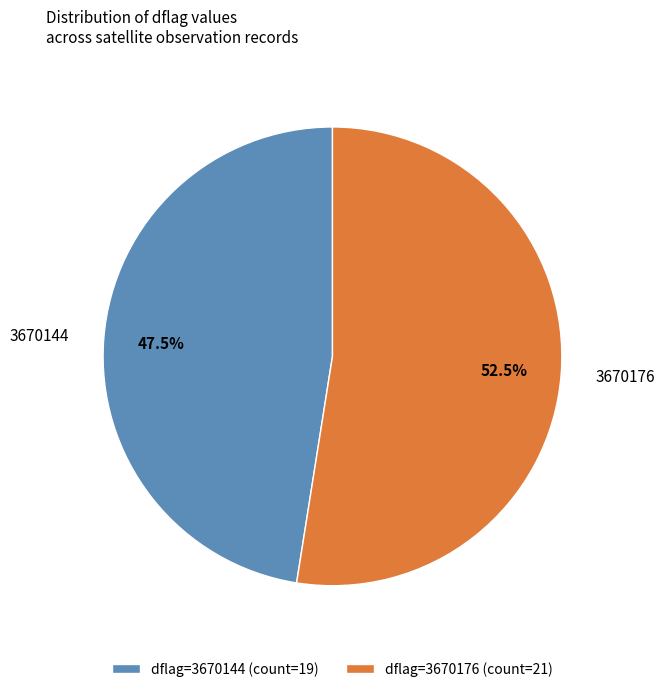

What portion of the pie excludes 3670144?

52.5%